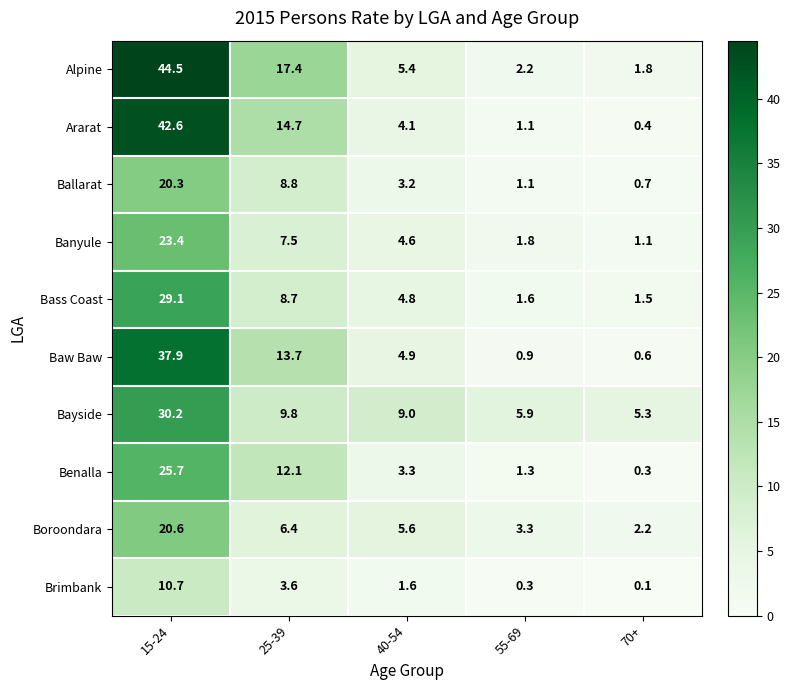

Where is Bayside nearest to the value 17?

25-39